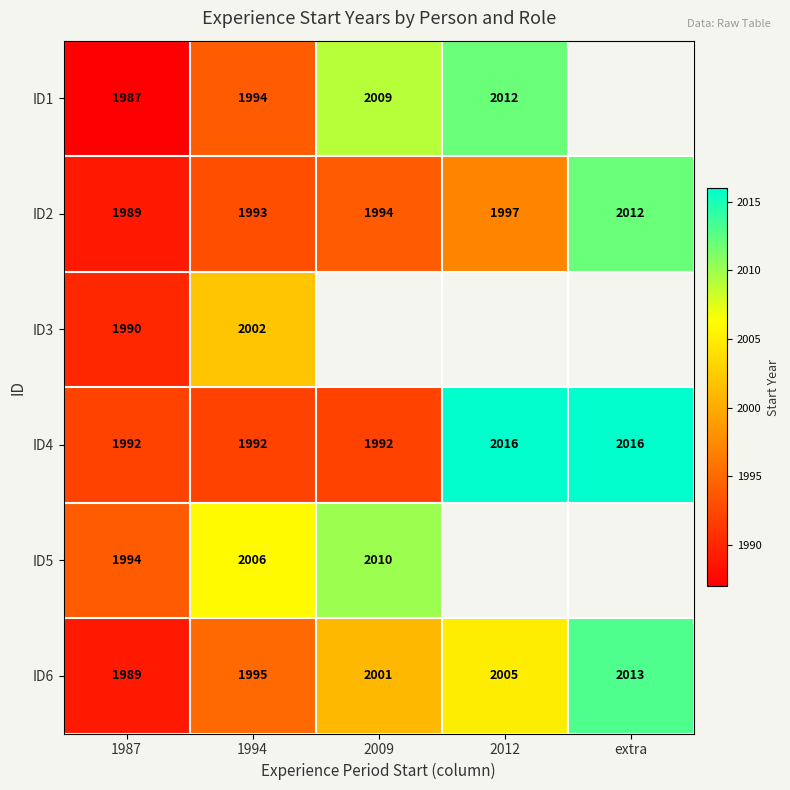

Is the value of ID4 at 1987 greater than the value of ID3 at 1994?

No